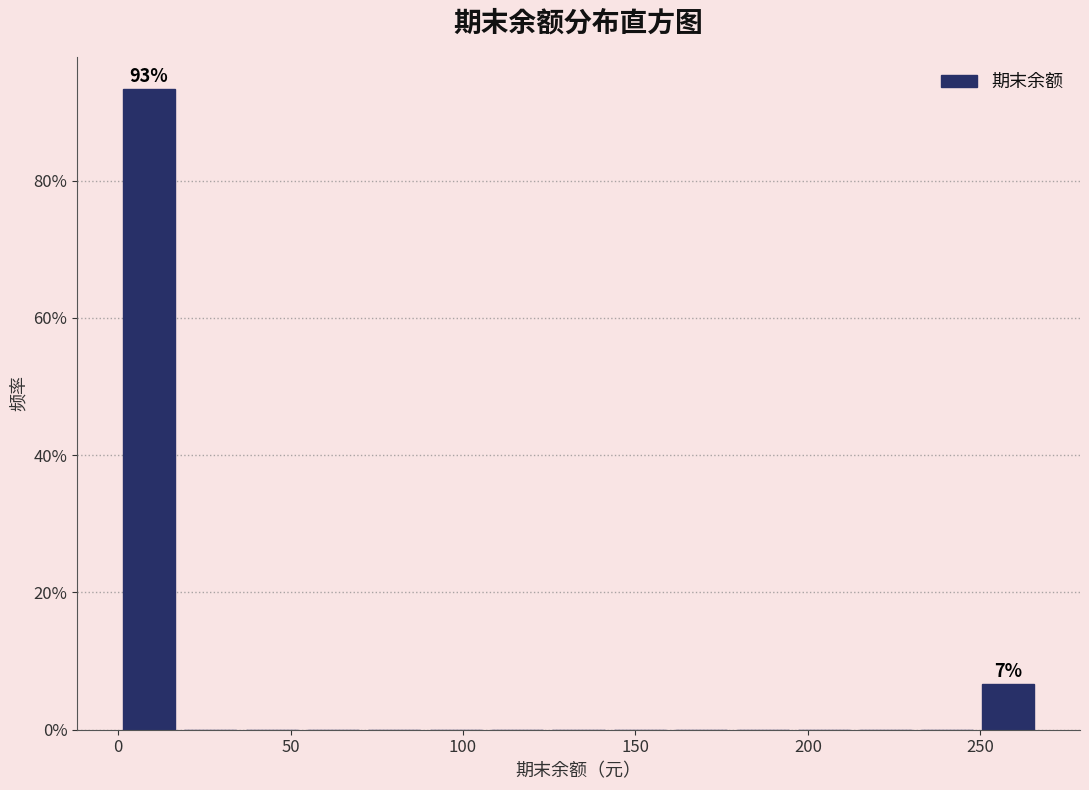

Around what value on the x-axis is the tallest bar? Give the approximate position of its centre, as read against the axis.

10